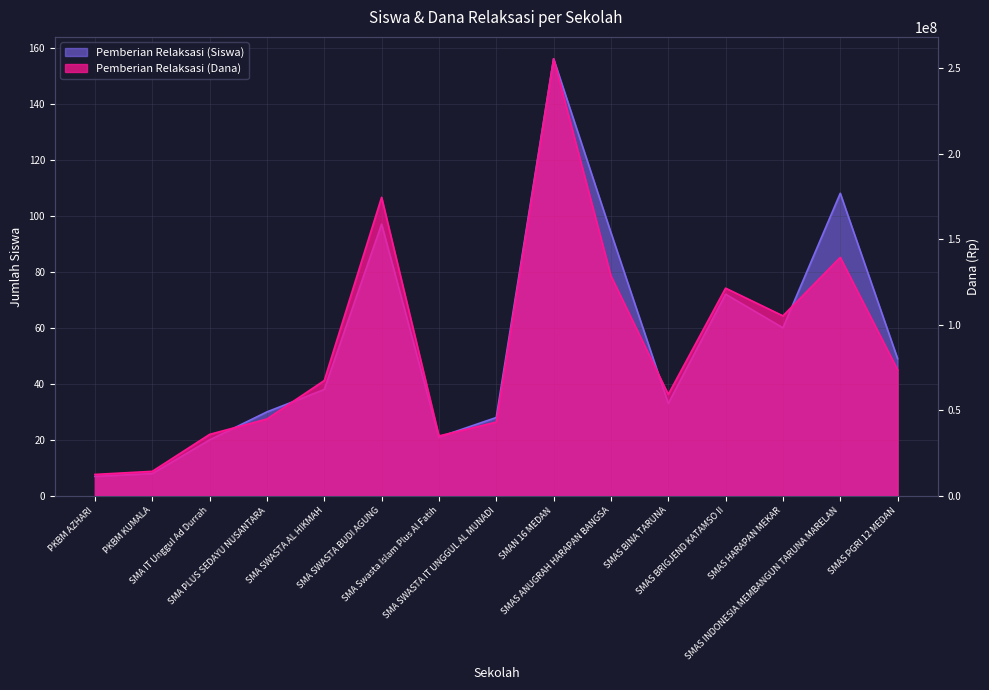

Reading right to left, what are all the values shown in this chart?

Pemberian Relaksasi (Siswa): SMAS PGRI 12 MEDAN=49	SMAS INDONESIA MEMBANGUN TARUNA MARELAN=108	SMAS HARAPAN MEKAR=60	SMAS BRIGJEND KATAMSO II=72	SMAS BINA TARUNA=33	SMAS ANUGRAH HARAPAN BANGSA=94	SMAN 16 MEDAN=156	SMA SWASTA IT UNGGUL AL MUNADI=28	SMA Swasta Islam Plus Al Fatih=21	SMA SWASTA BUDI AGUNG=97	SMA SWASTA AL HIKMAH=38	SMA PLUS SEDAYU NUSANTARA=30	SMA IT Unggul Ad Durrah=20	PKBM KUMALA=8	PKBM AZHARI=7
Pemberian Relaksasi (Dana): SMAS PGRI 12 MEDAN=73800000	SMAS INDONESIA MEMBANGUN TARUNA MARELAN=139500000	SMAS HARAPAN MEKAR=105300000	SMAS BRIGJEND KATAMSO II=121500000	SMAS BINA TARUNA=59400000	SMAS ANUGRAH HARAPAN BANGSA=128700000	SMAN 16 MEDAN=255600000	SMA SWASTA IT UNGGUL AL MUNADI=43200000	SMA Swasta Islam Plus Al Fatih=35100000	SMA SWASTA BUDI AGUNG=174600000	SMA SWASTA AL HIKMAH=67500000	SMA PLUS SEDAYU NUSANTARA=45000000	SMA IT Unggul Ad Durrah=36000000	PKBM KUMALA=14400000	PKBM AZHARI=12600000